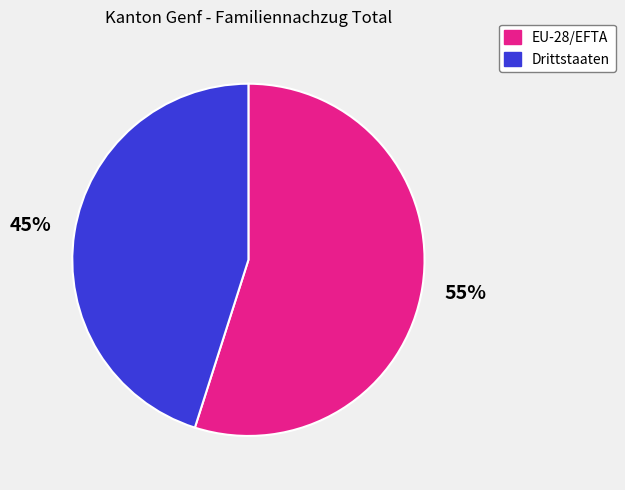

Combined, do Drittstaaten and EU-28/EFTA account for over 50%?

Yes